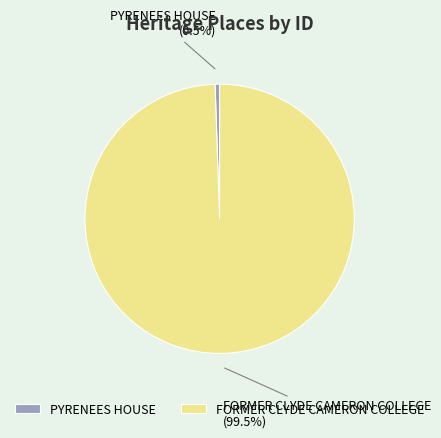

Is it true that FORMER CLYDE CAMERON COLLEGE is 89% of the pie?

False